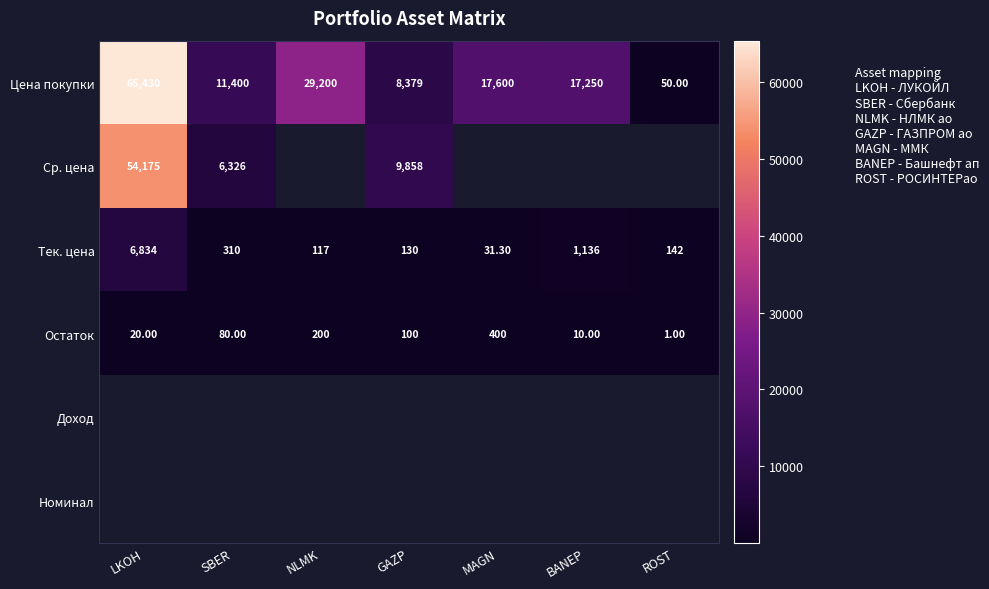

List the labels in order of Остаток value, largest first.

MAGN, NLMK, GAZP, SBER, LKOH, BANEP, ROST